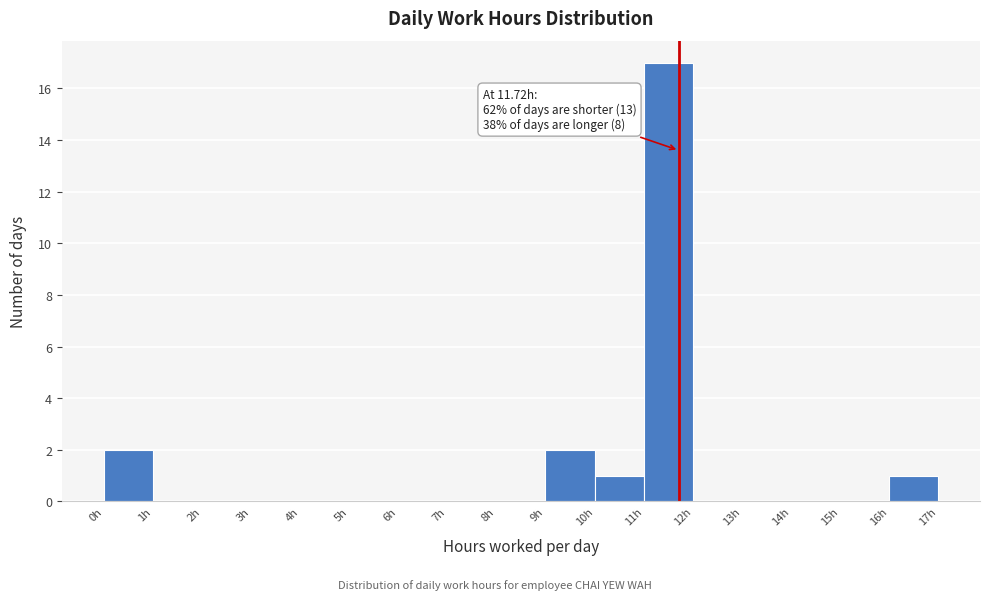

Over which range of the x-axis is the bar tallest?

11 to 12